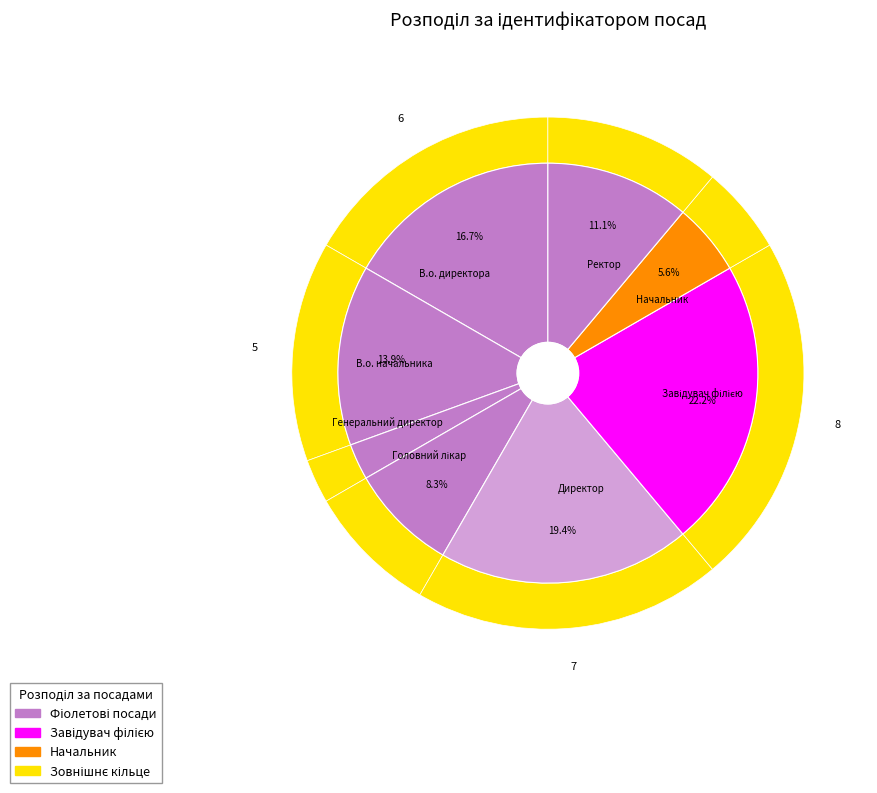

To the nearest percent, what portion does Директор represent?

19%